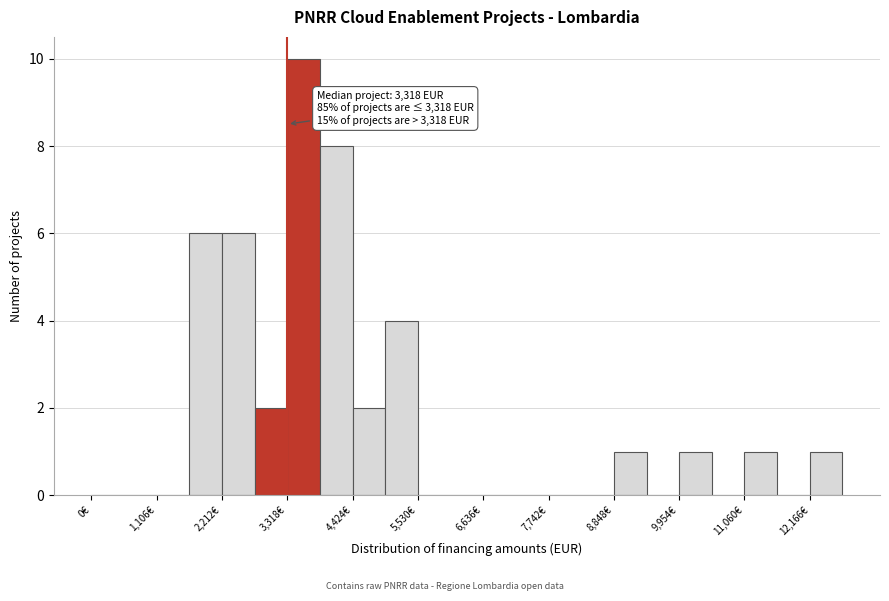

Around what value on the x-axis is the tallest bar? Give the approximate position of its centre, as read against the axis.

3600